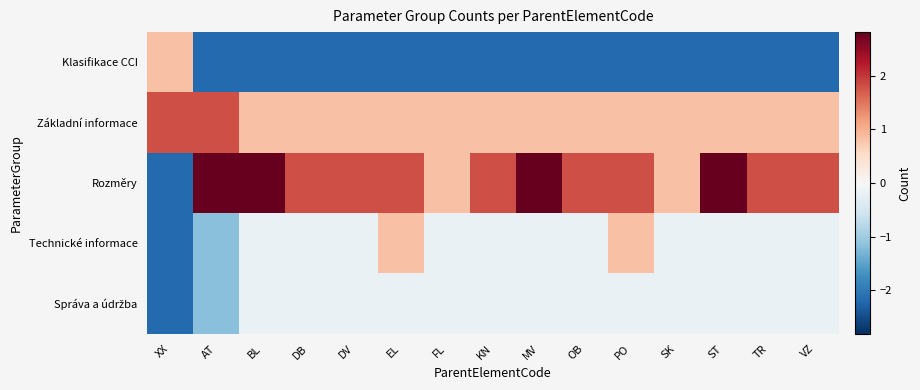

What is the difference between the highest and lowest values at BL?

5.0